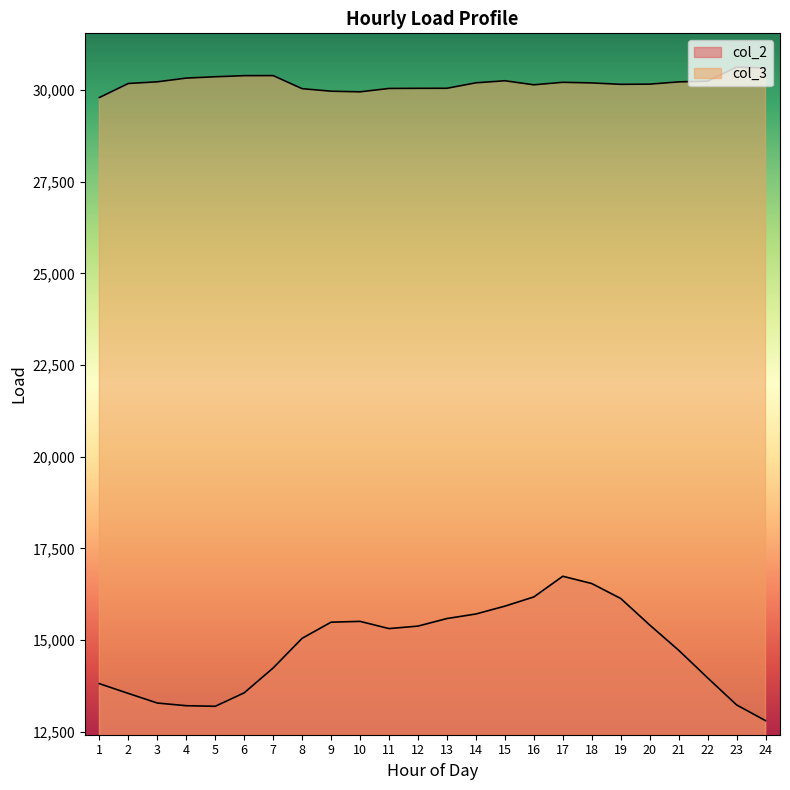

At how many categories does at least one series exceed 30052?

17